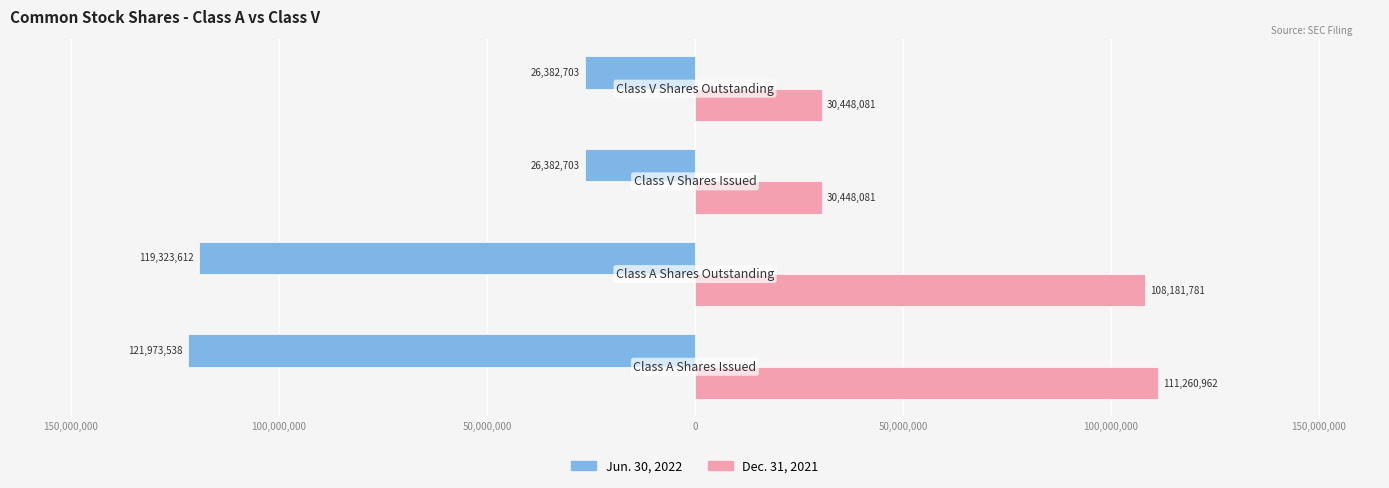

What are all the series names shown in the legend?

Jun. 30, 2022, Dec. 31, 2021